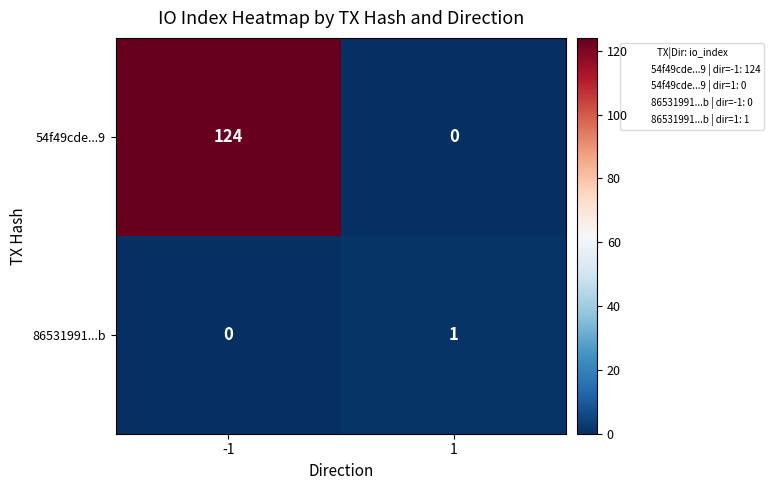

The value of 86531991...b at -1 is 0. True or false?

True